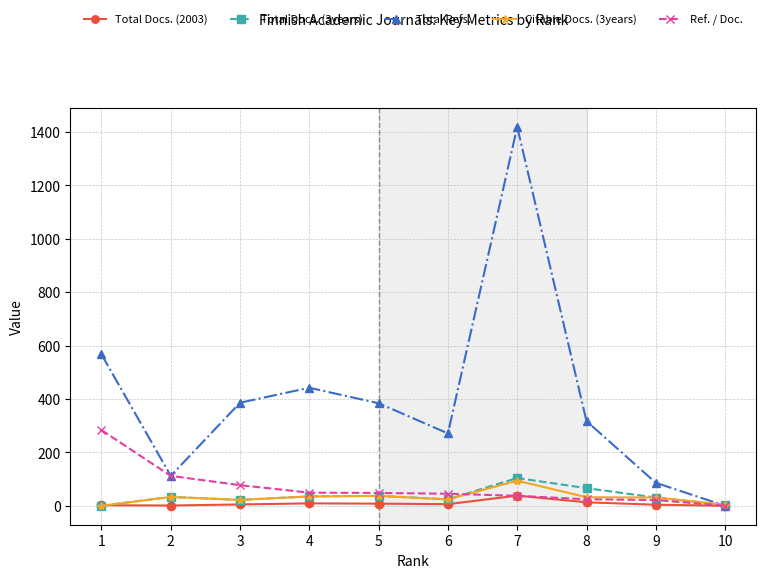

Which category has the highest value in the Ref. / Doc. series?

1